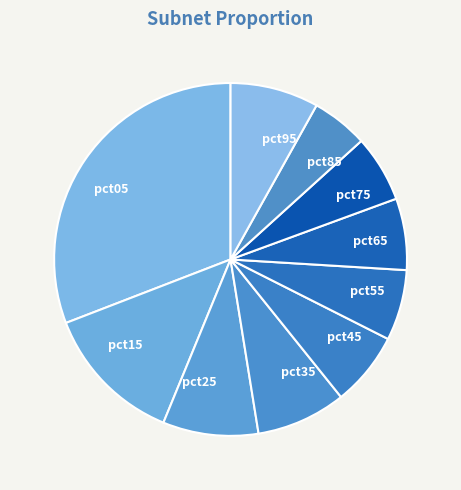

Which has a higher value, pct15 or pct65?

pct15